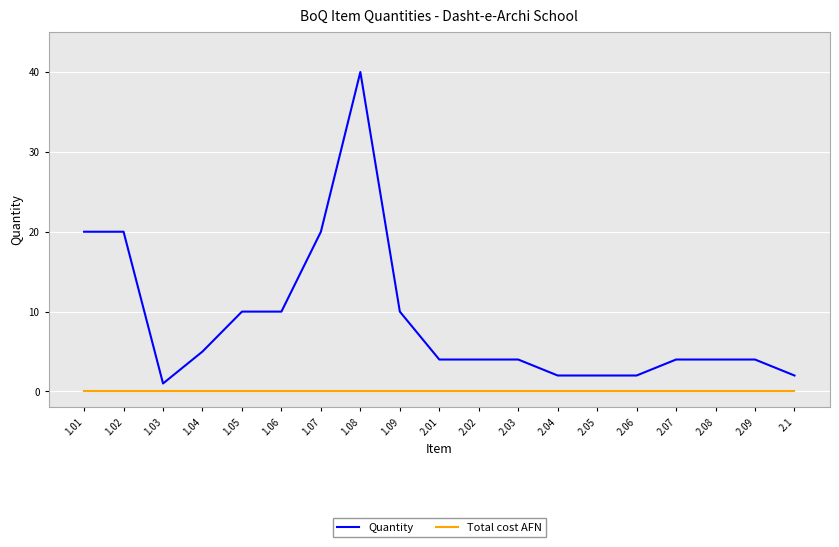

At which category does the chart reach its peak across all series?

1.08